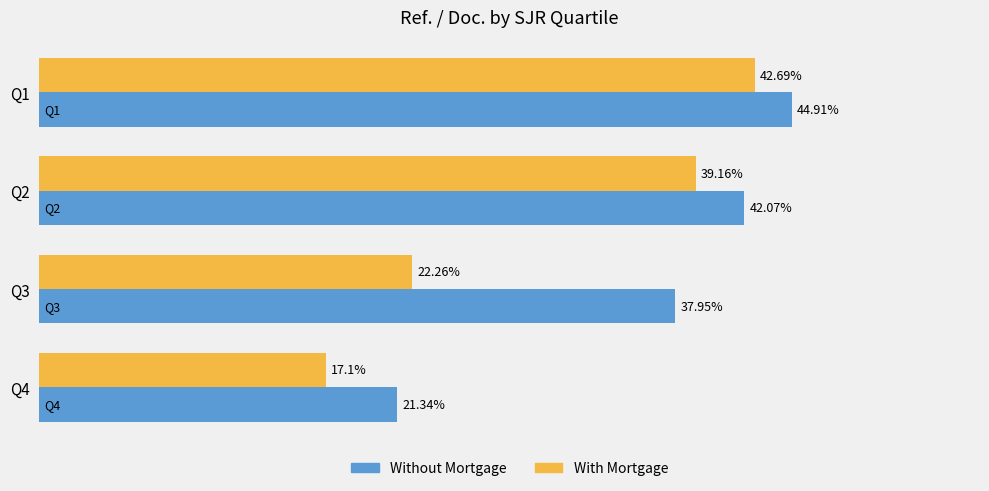

List the series in order of their peak value, highest first.

Without Mortgage, With Mortgage